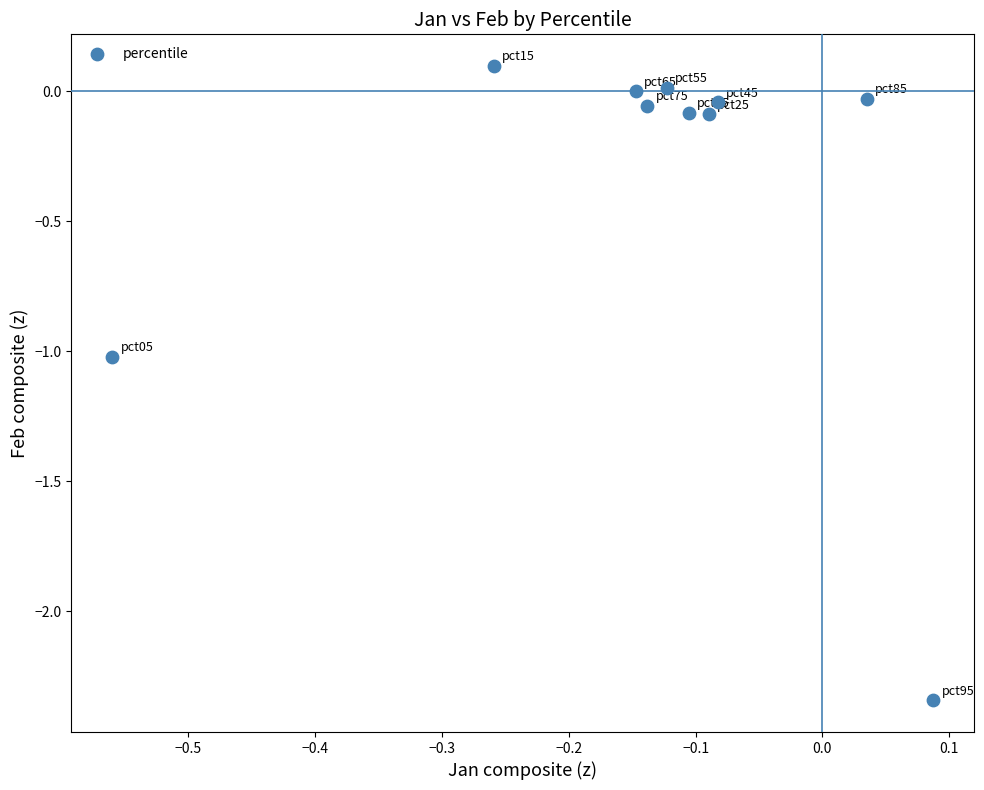

What is the average Y value?

-0.4